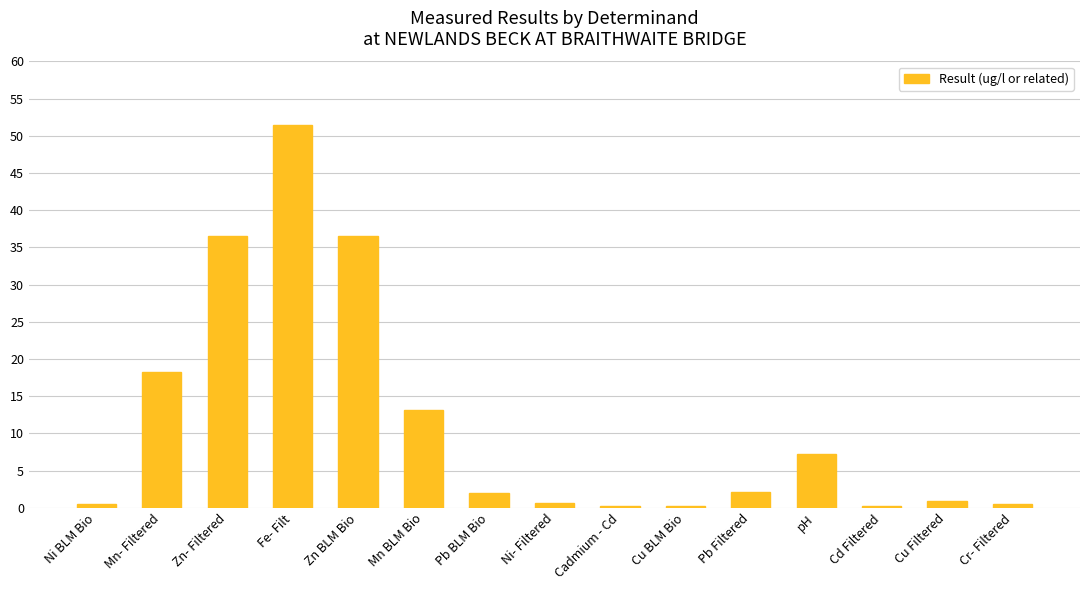

At which category does the chart reach its peak across all series?

Fe- Filt